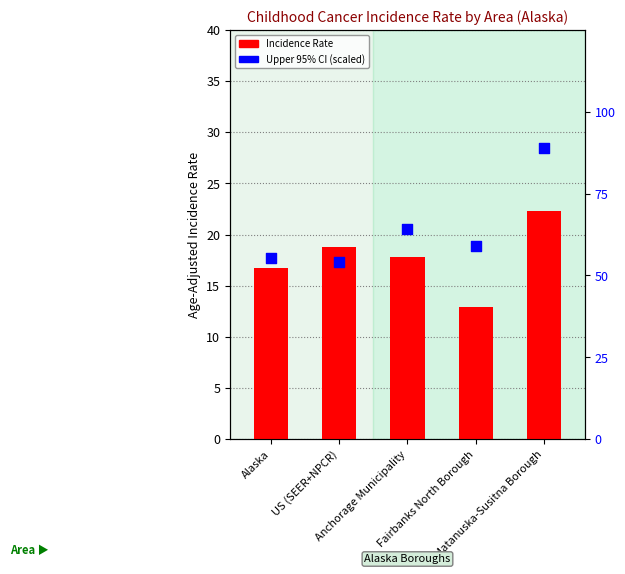

Is the value of Age-Adjusted Incidence Rate at Anchorage Municipality greater than the value of Upper 95% CI (scaled) at US (SEER+NPCR)?

No